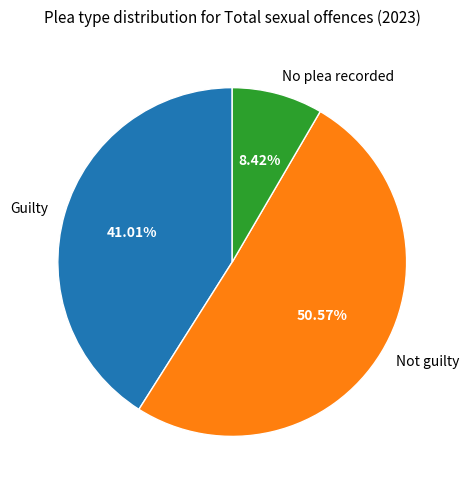

What percentage is the Guilty slice, to the nearest percent?

41%